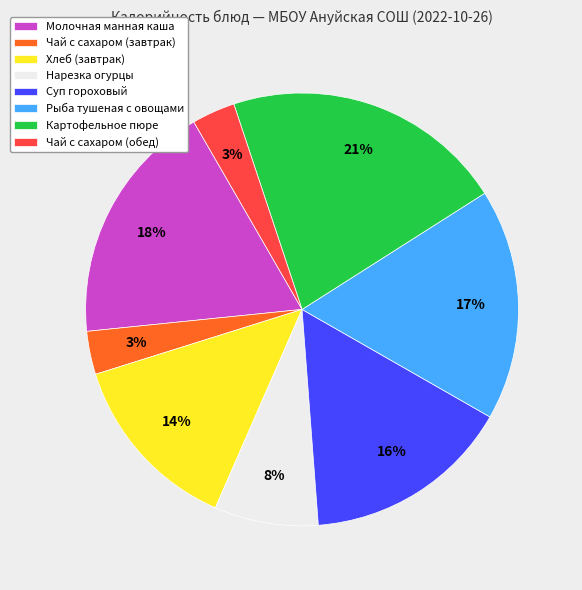

To the nearest percent, what is the average slice percentage?

12%